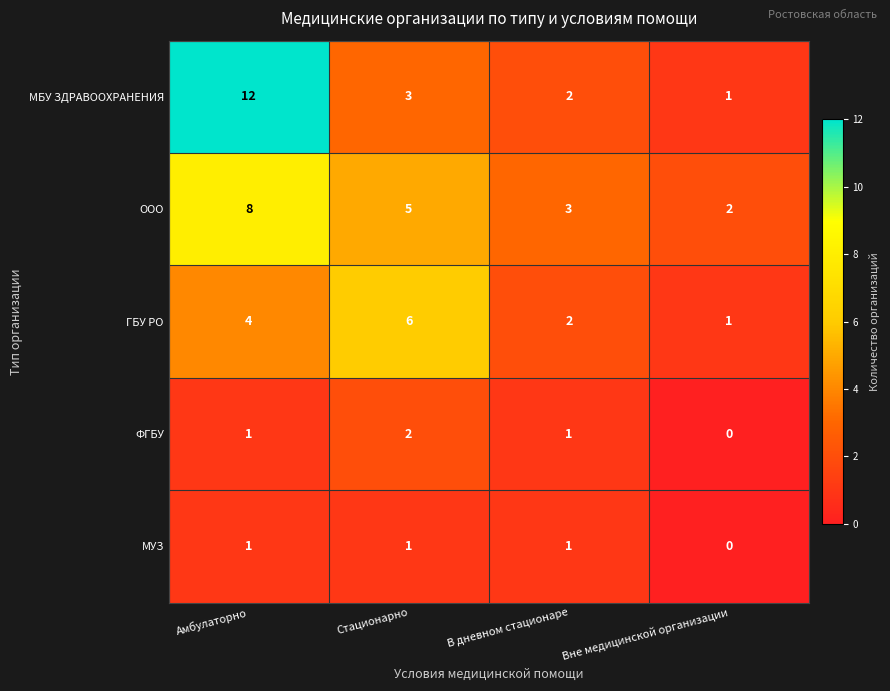

The МБУ ЗДРАВООХРАНЕНИЯ series shows 2 at В дневном стационаре. True or false?

True